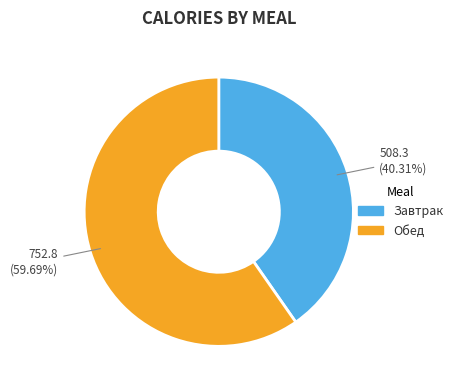

Is the sum of Завтрак and Обед greater than half?

Yes